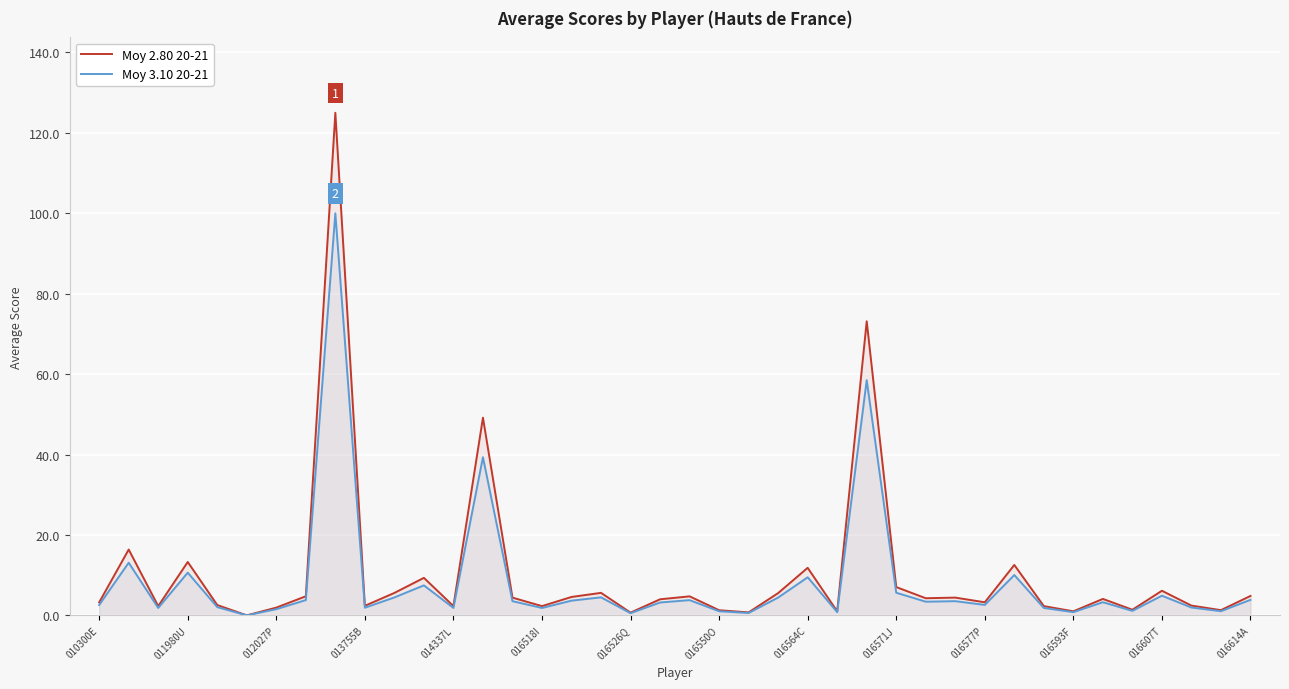

Which series has the widest spread of values?

Moy 2.80 20-21